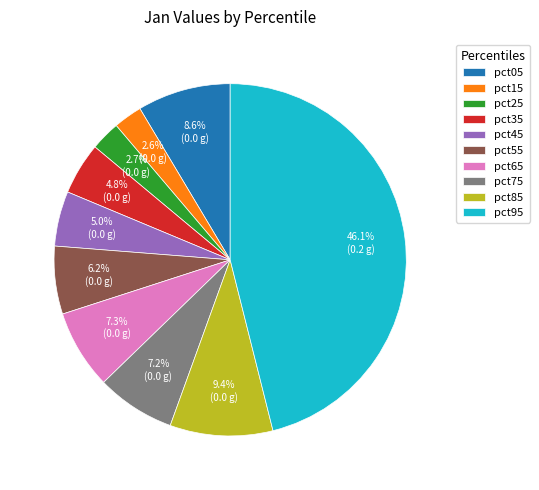

What percentage do pct45 and pct35 together represent?

9.8%